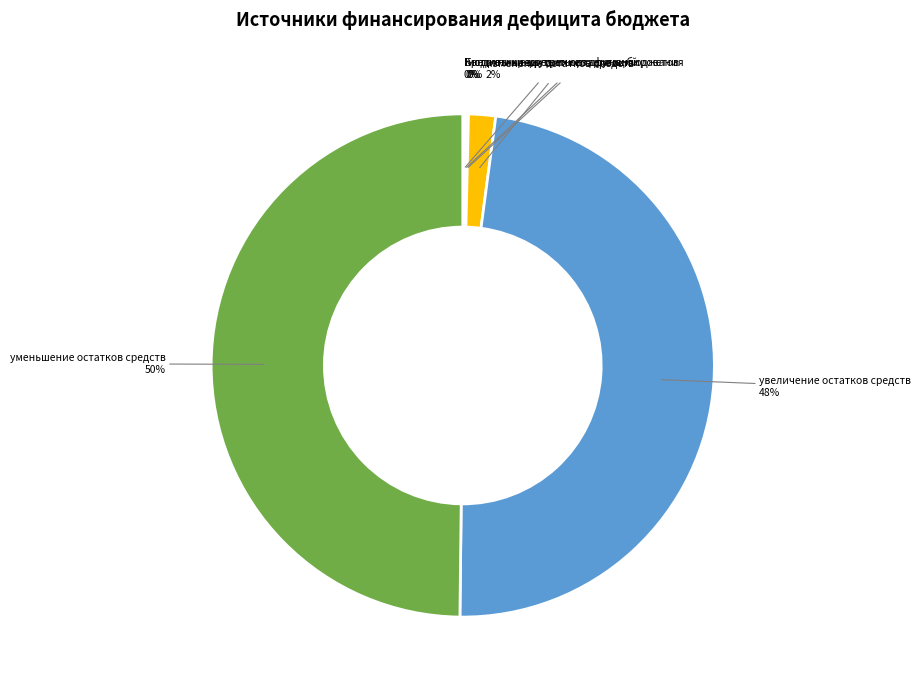

The изменение остатков средств slice represents 16% of the pie. True or false?

False